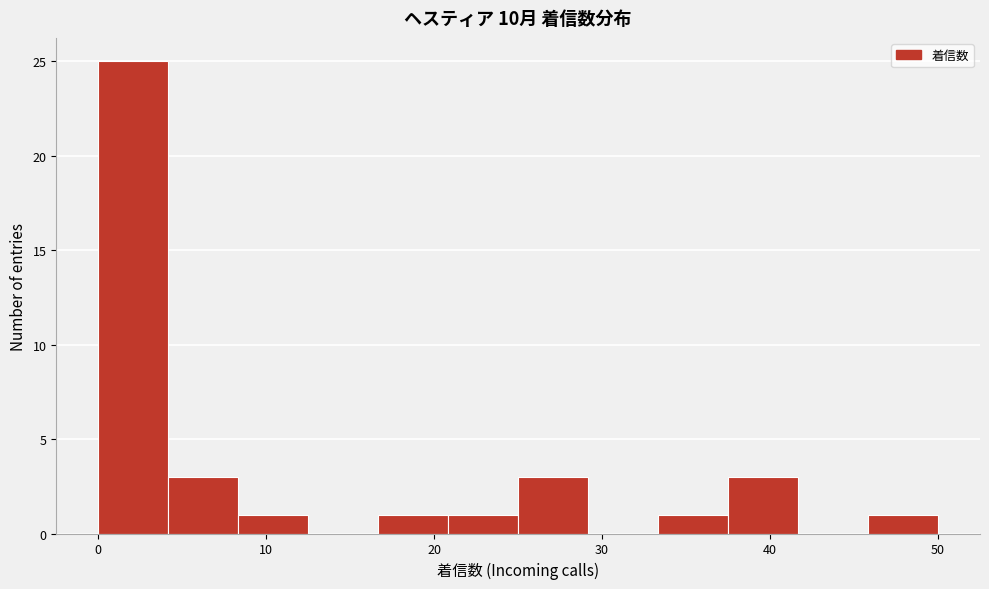

Which range on the x-axis has the tallest bar?

0 to 4